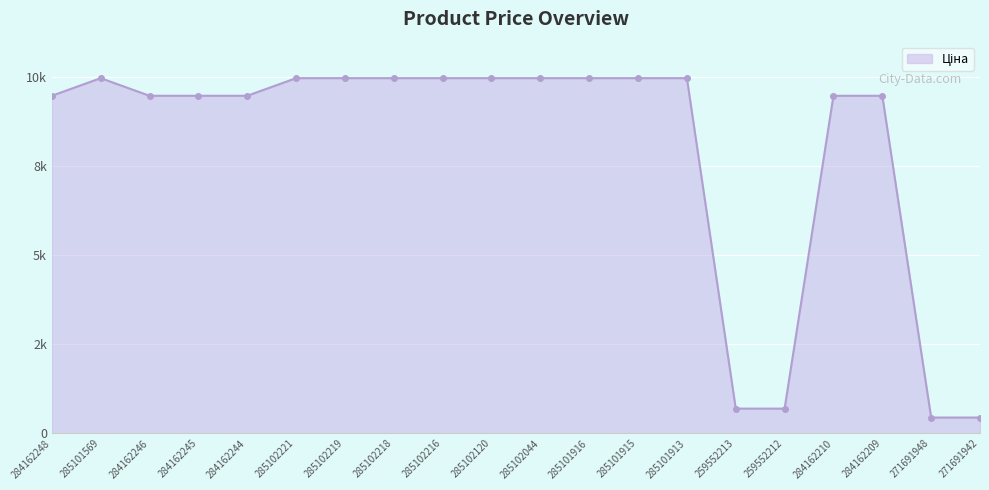

Is it true that the value at 284162210 is 9480.1?

True